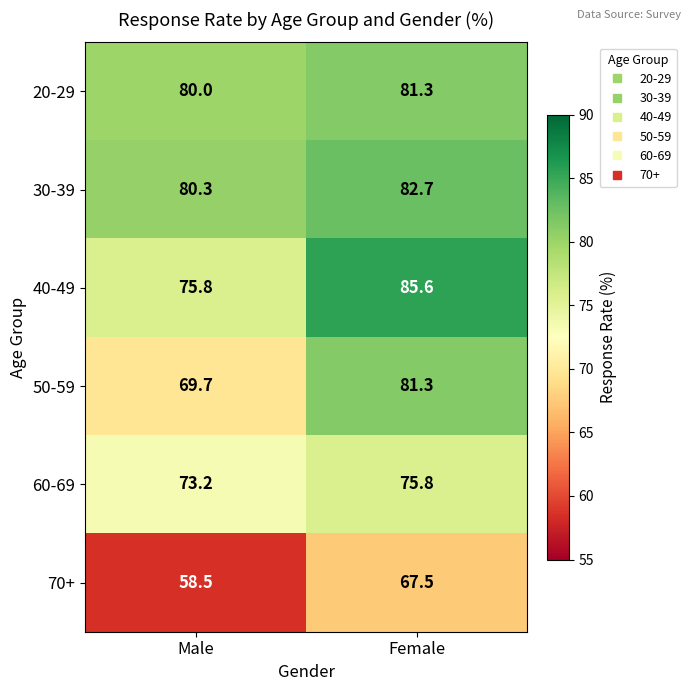

Which series has the largest total across all categories?

30-39